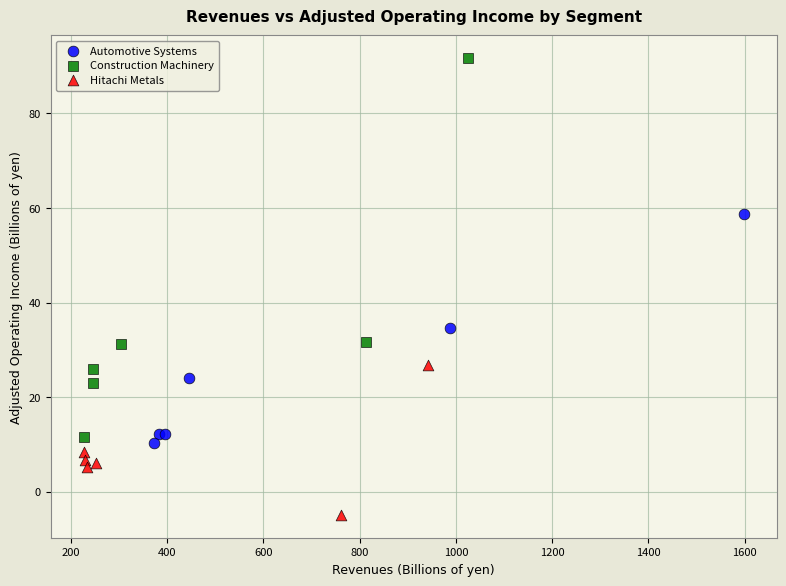

Which series has the widest spread of Y values?

Construction Machinery